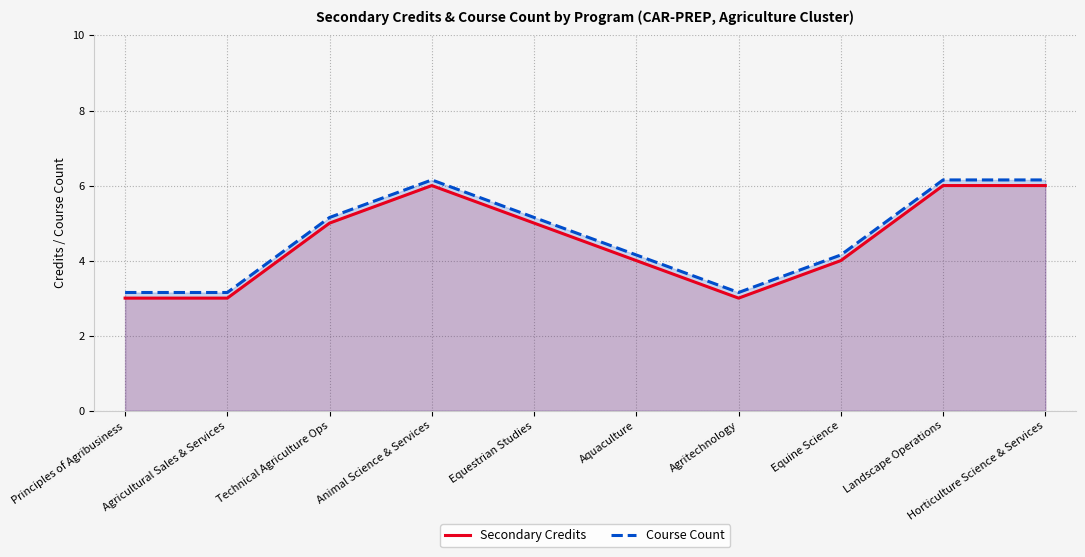

How many lines are shown in the chart?

2